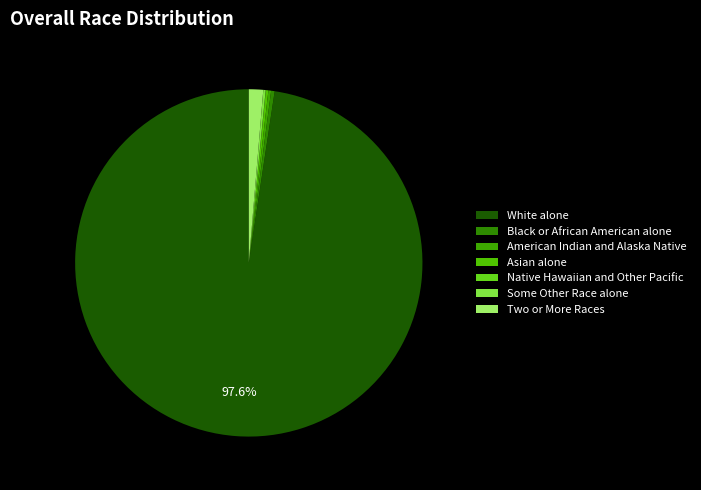

What is the largest slice in the pie chart?

White alone